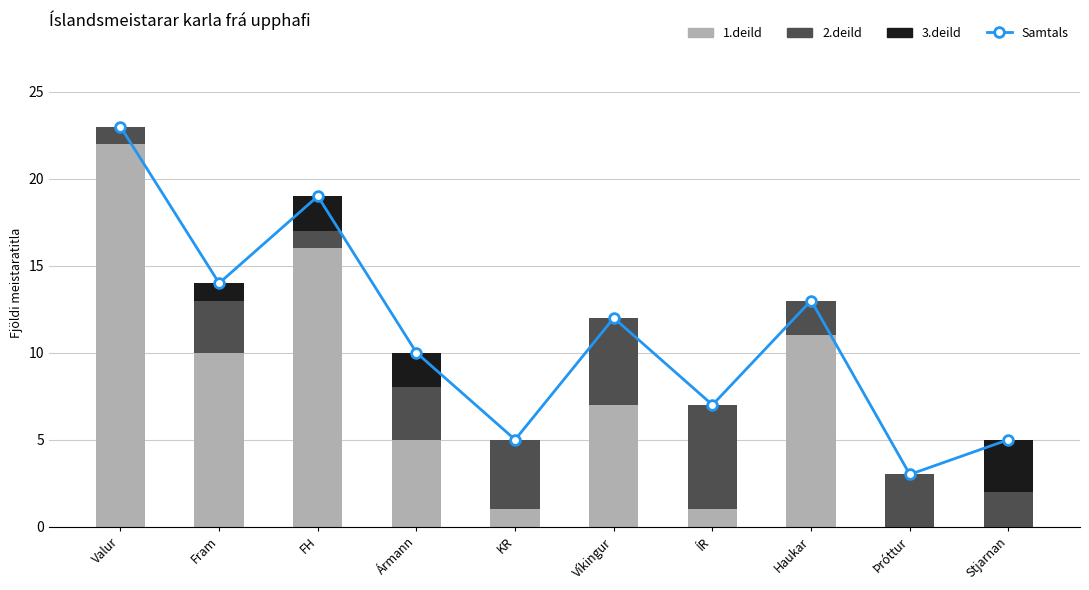

Which category has the highest value in the 2.deild series?

ÍR